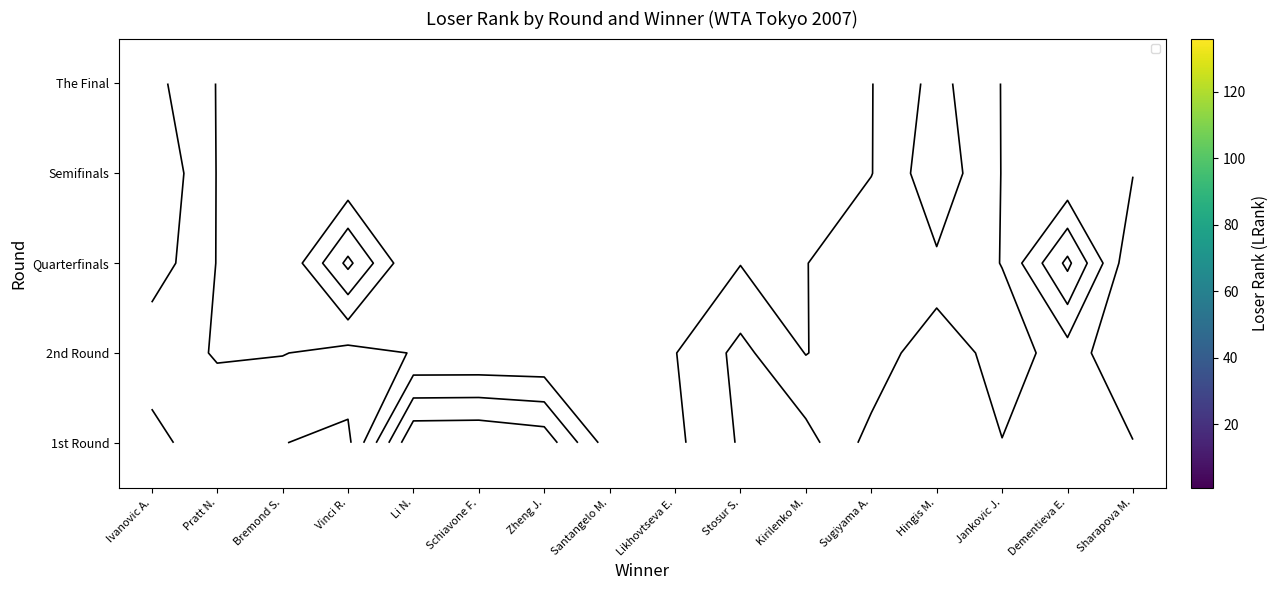

At which category is the sum across all series the highest?

Ivanovic A.